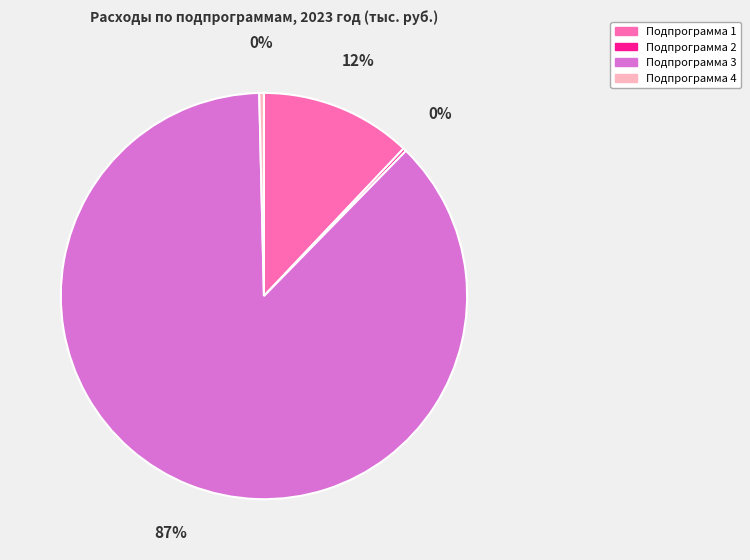

Is the sum of Подпрограмма 3 and Подпрограмма 4 greater than half?

Yes